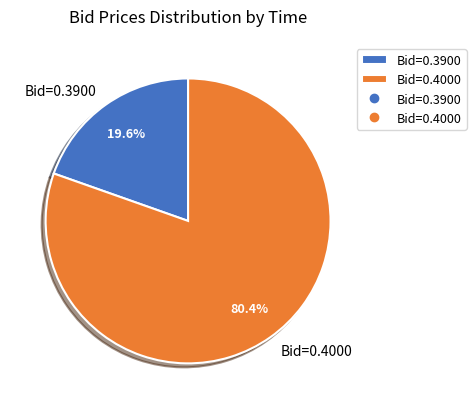

Is the sum of Bid=0.4000 and Bid=0.3900 greater than half?

Yes